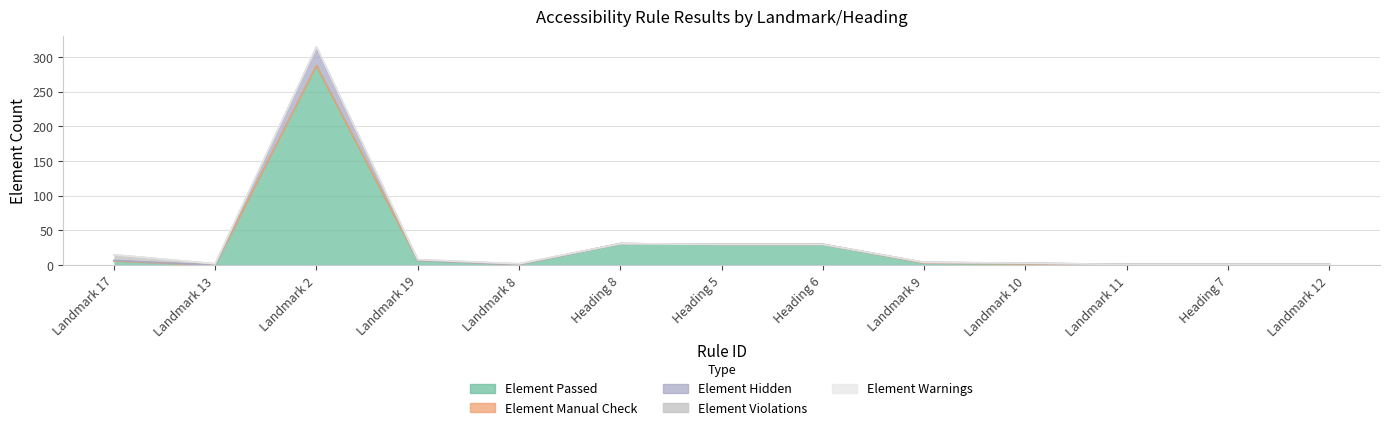

Reading left to right, list all the values displayed in this chart.

Element Passed: 6	0	287	7	1	31	30	30	3	2	1	1	1
Element Manual Check: 0	0	0	0	0	0	0	0	0	0	0	0	0
Element Hidden: 1	0	26	0	0	0	0	0	1	1	0	0	0
Element Violations: 8	2	1	1	1	0	0	0	0	0	0	0	0
Element Warnings: 0	0	0	0	0	0	0	0	0	0	0	0	0